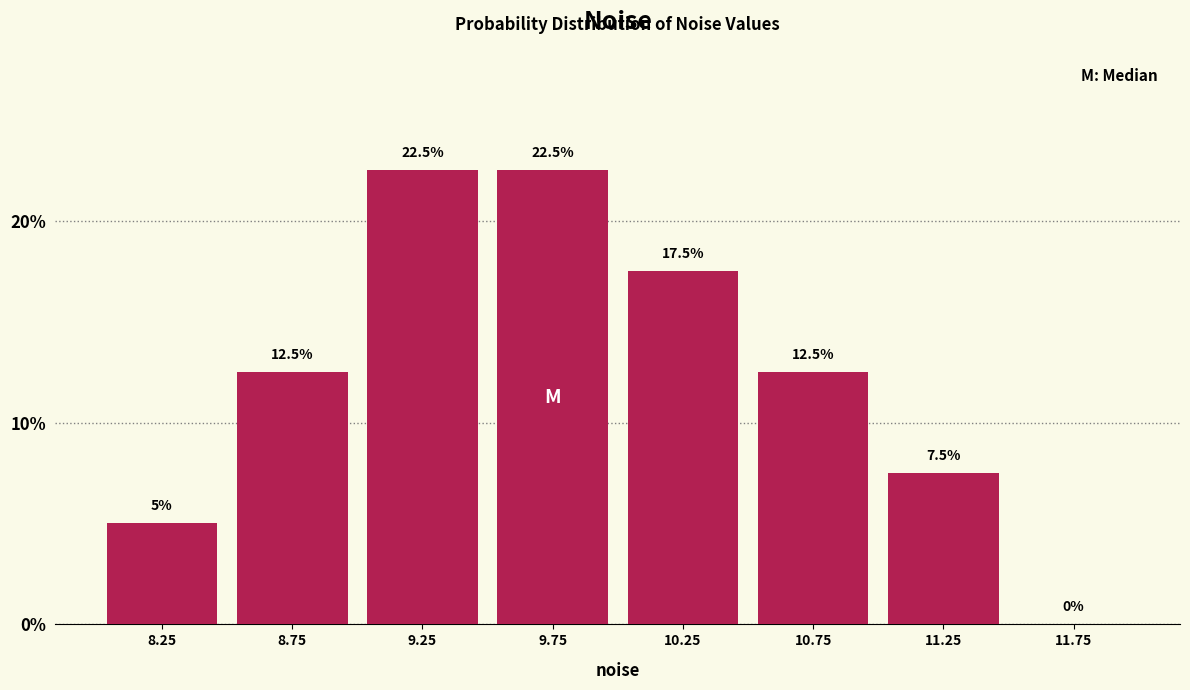

Reading left to right, transcribe this chart: for each bar, give the range it covers on the x-axis and its height.

8.0 to 8.5: 5.0
8.5 to 9.0: 12.5
9.0 to 9.5: 22.5
9.5 to 10.0: 22.5
10.0 to 10.5: 17.5
10.5 to 11.0: 12.5
11.0 to 11.5: 7.5
11.5 to 12.0: 0.0